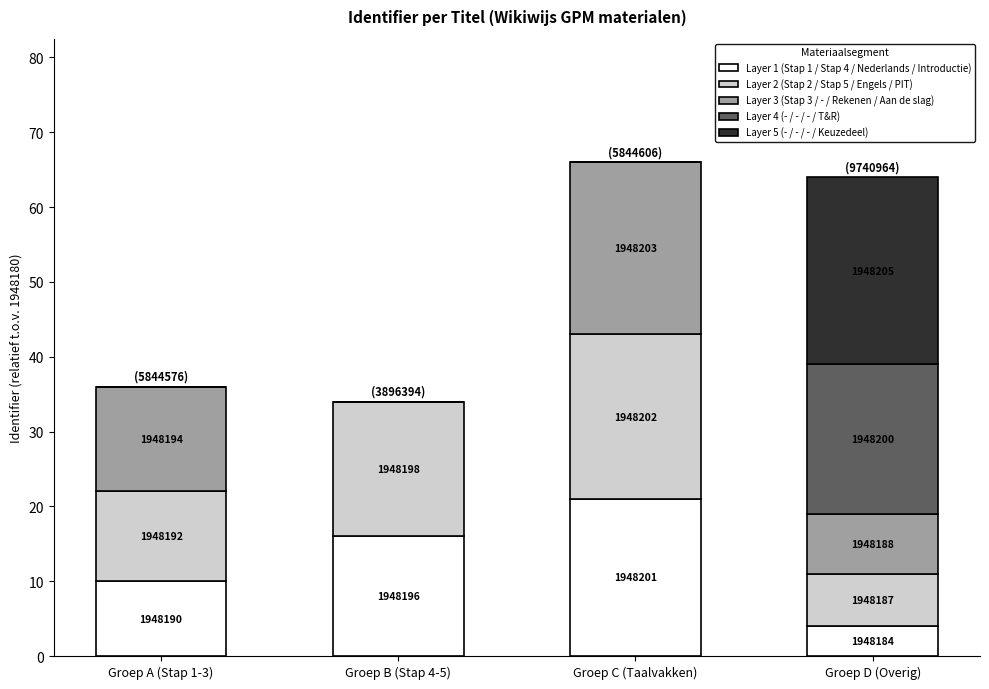

Are the bars horizontal?

No